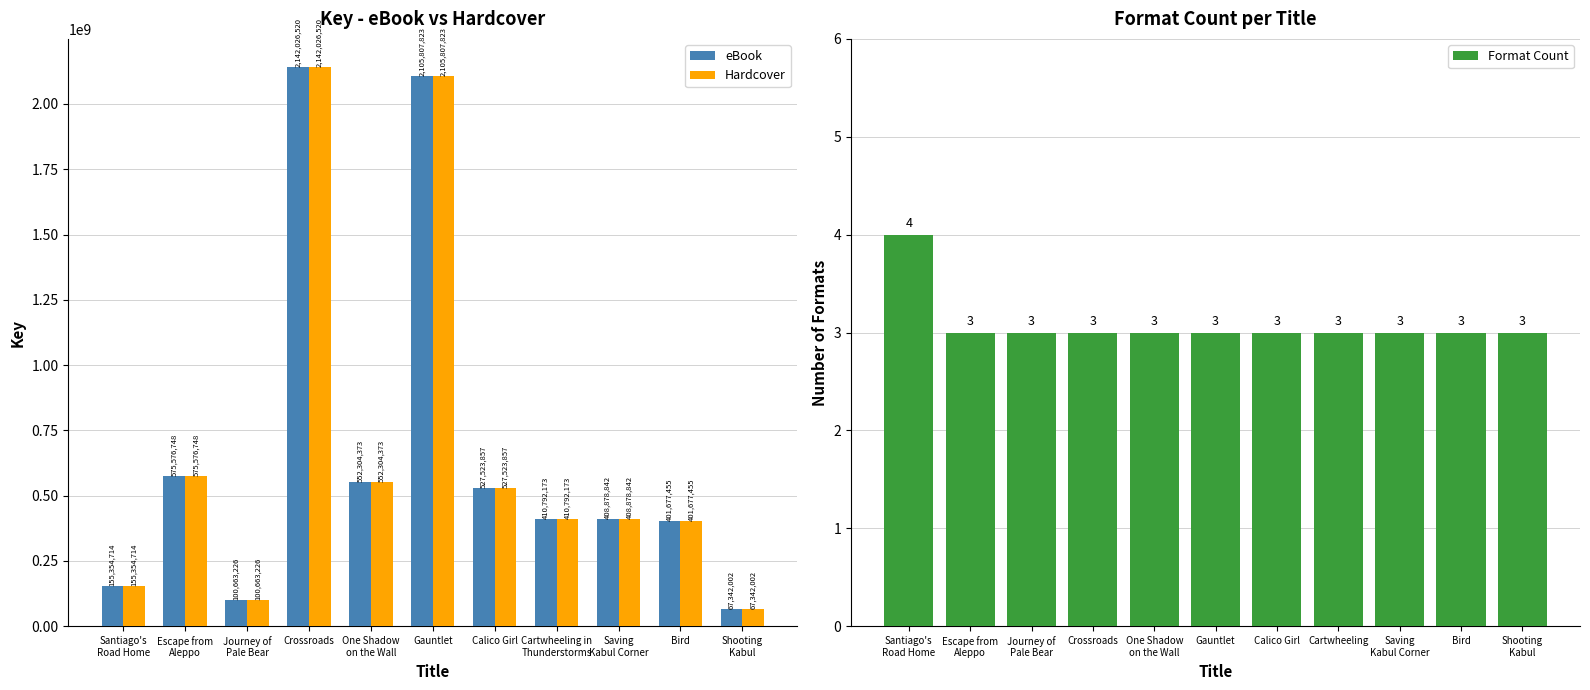

What is the difference between the highest and lowest values at One Shadow
on the Wall?

552304370